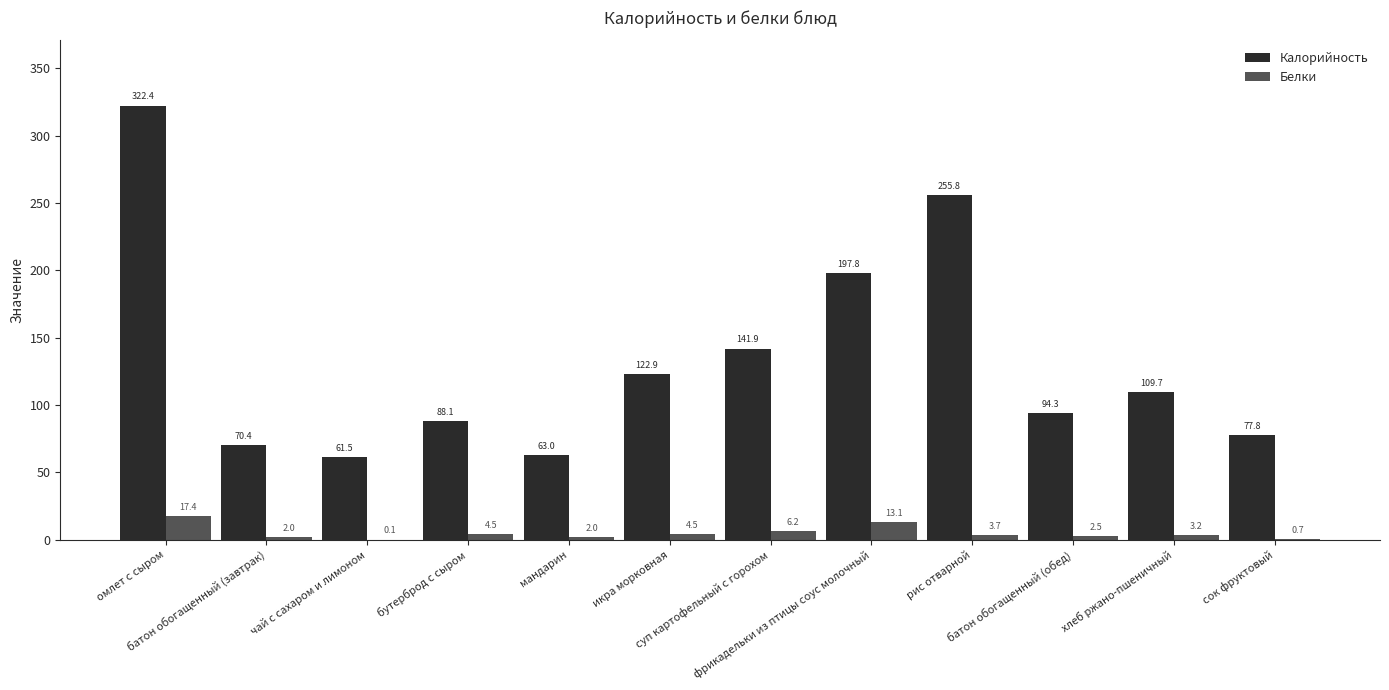

Which series has the largest total across all categories?

Калорийность